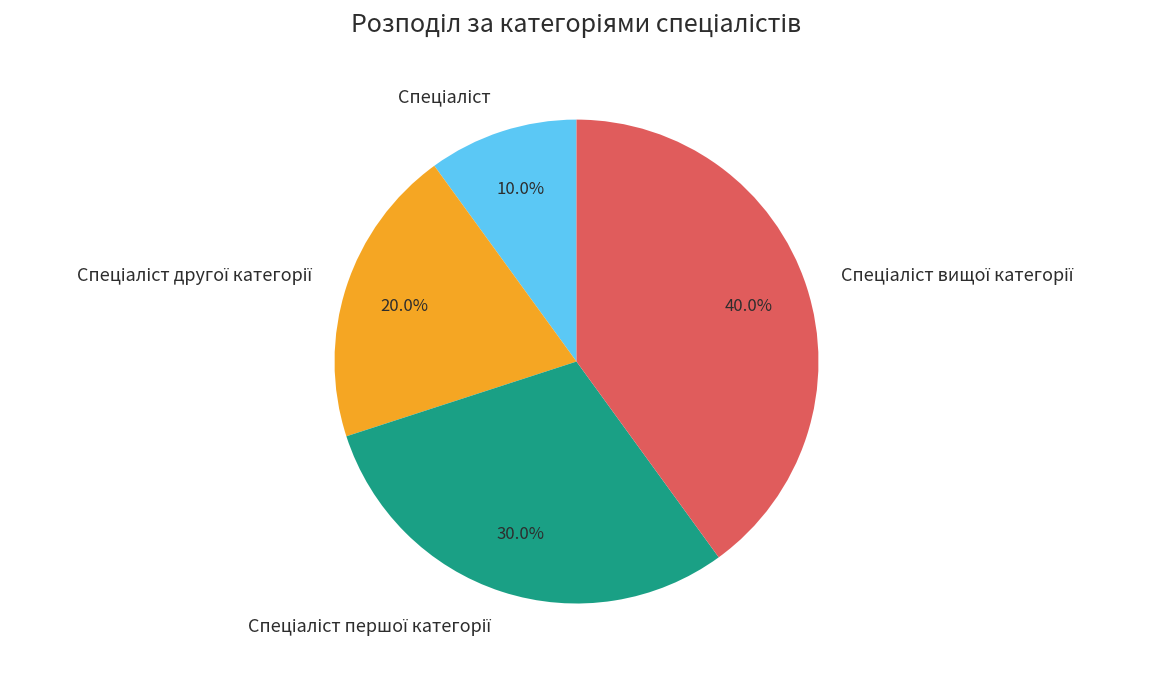

Does any single category account for the majority?

No